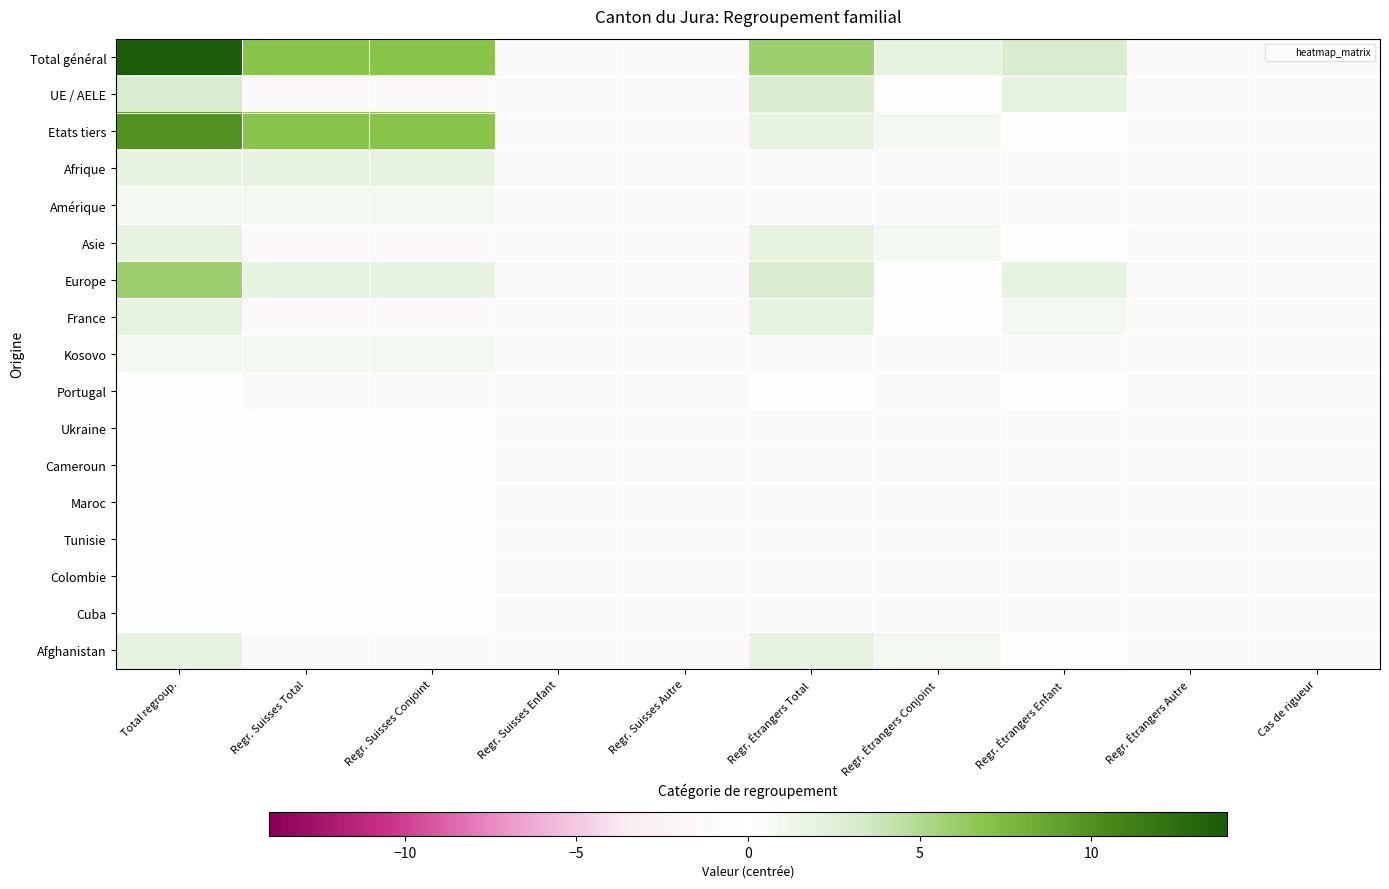

Between Total regroup. and Regr. Étrangers Enfant, which series saw the biggest shift?

Total général